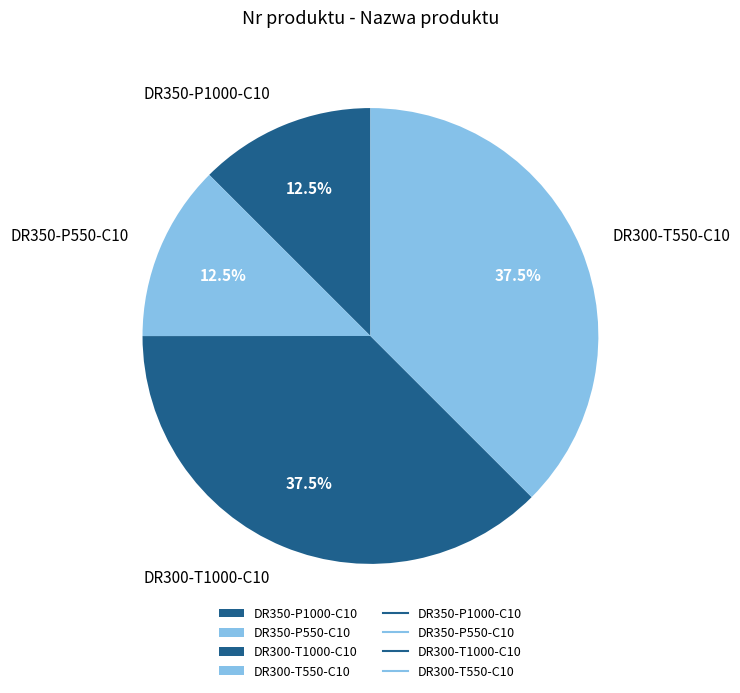

Between DR300-T1000-C10 and DR350-P1000-C10, which is larger?

DR300-T1000-C10